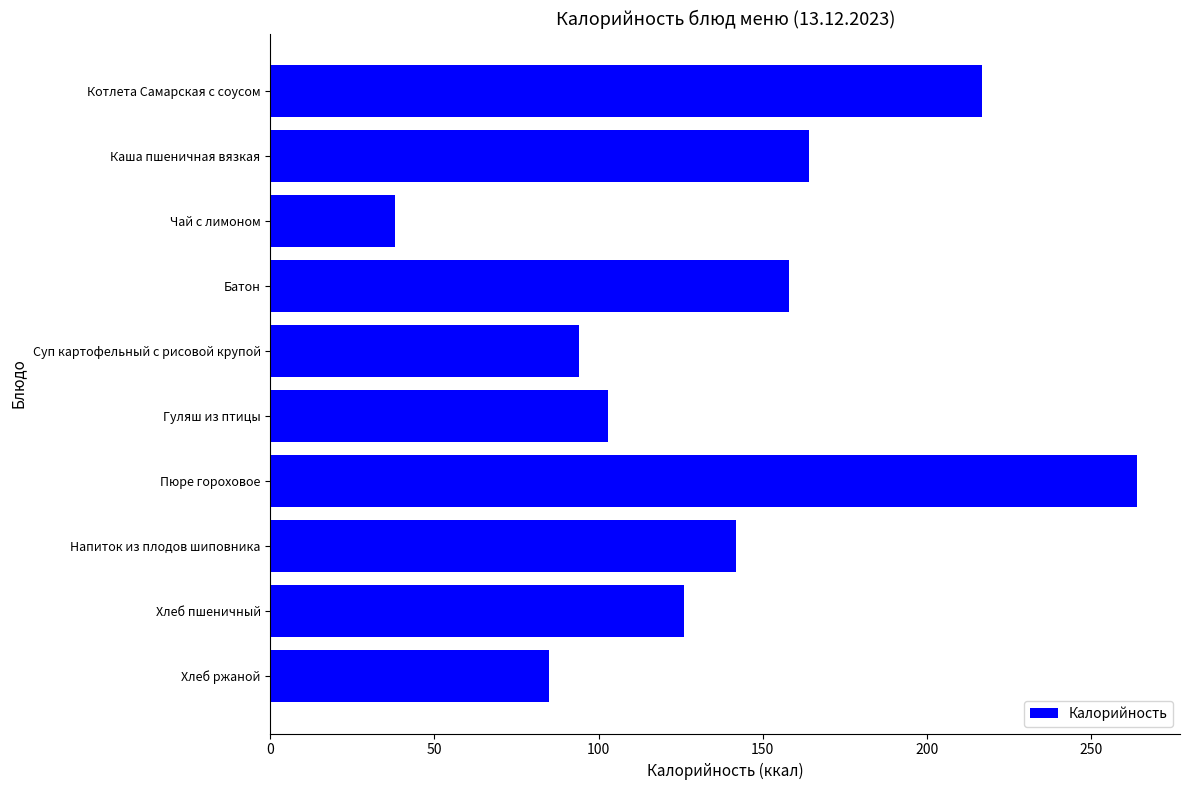

What is the difference between the maximum and minimum values?

226